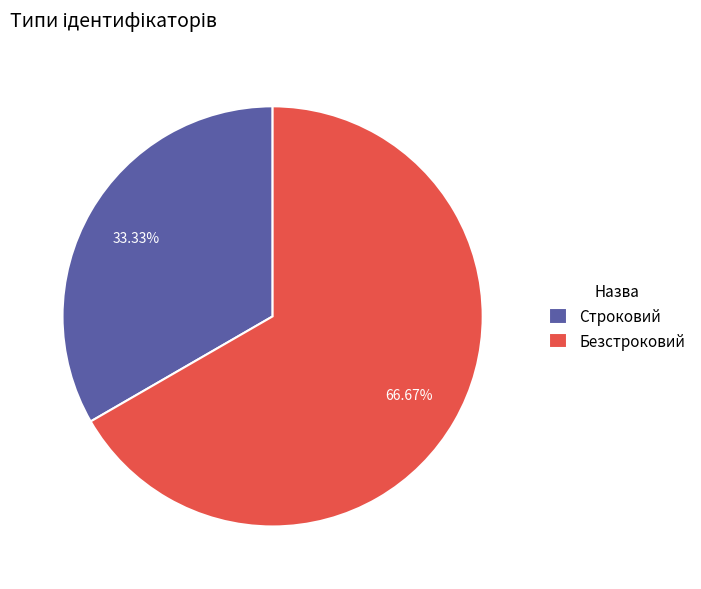

How much of the chart is everything except Безстроковий?

33.3%